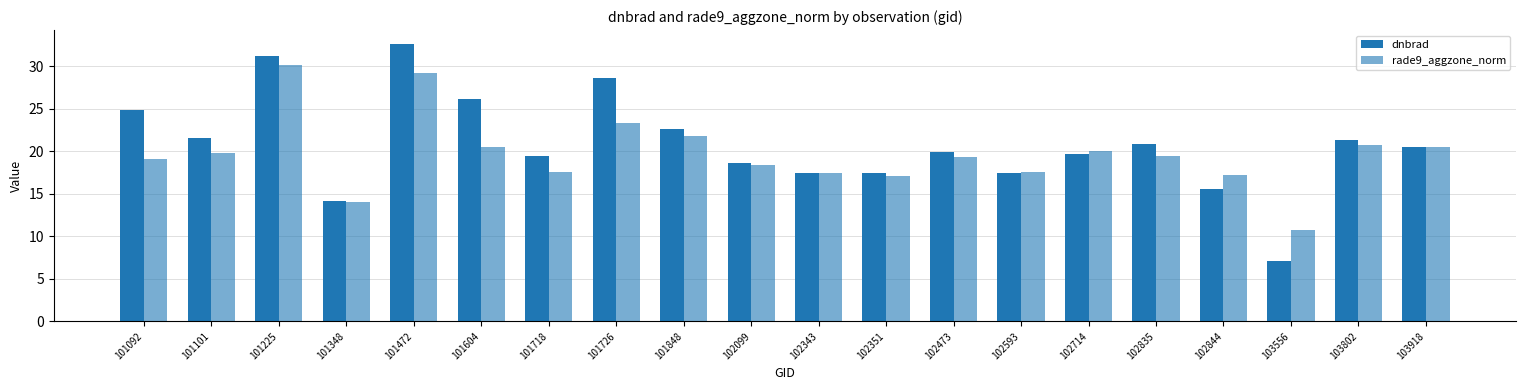

Count the number of data series in this chart.

2